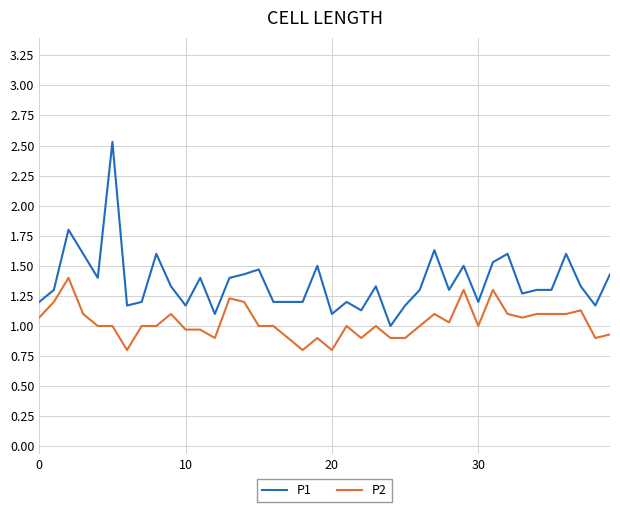

What is the difference between the maximum and minimum values in the P2 series?

0.6